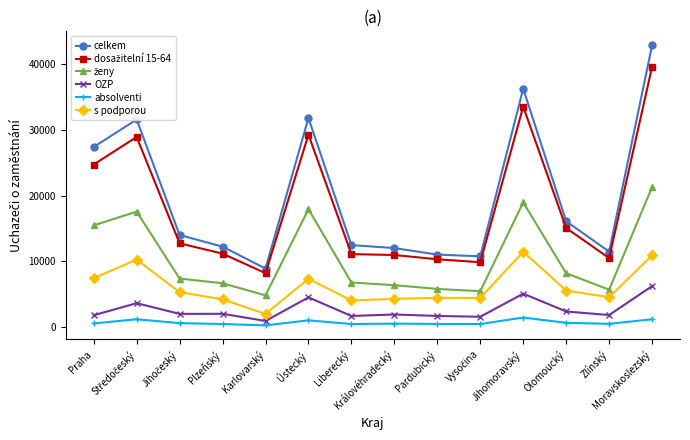

What is the highest value of the celkem series?

42912